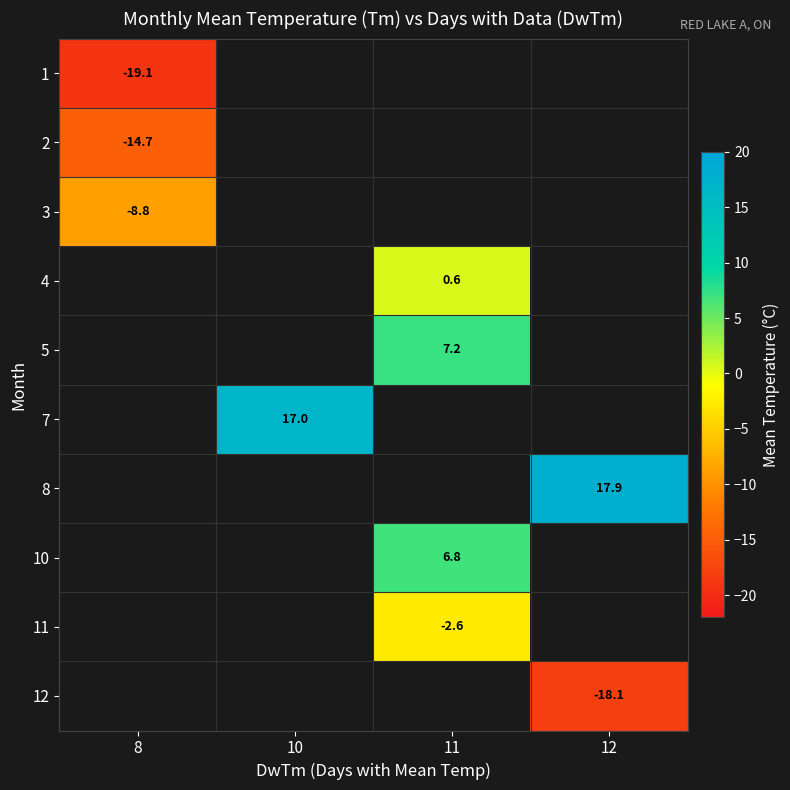

True or false: 1 has a value of -19.1 at 8.

True